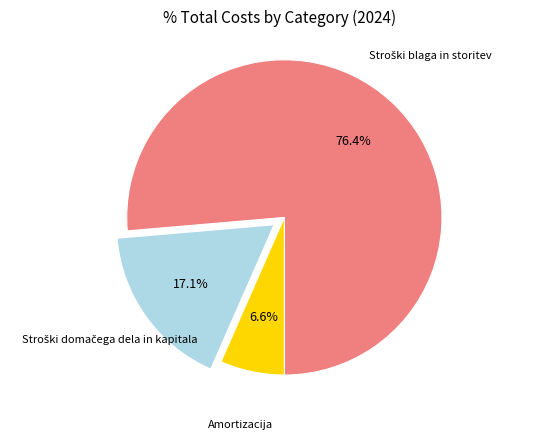

Is there any slice that represents more than half of the pie?

Yes